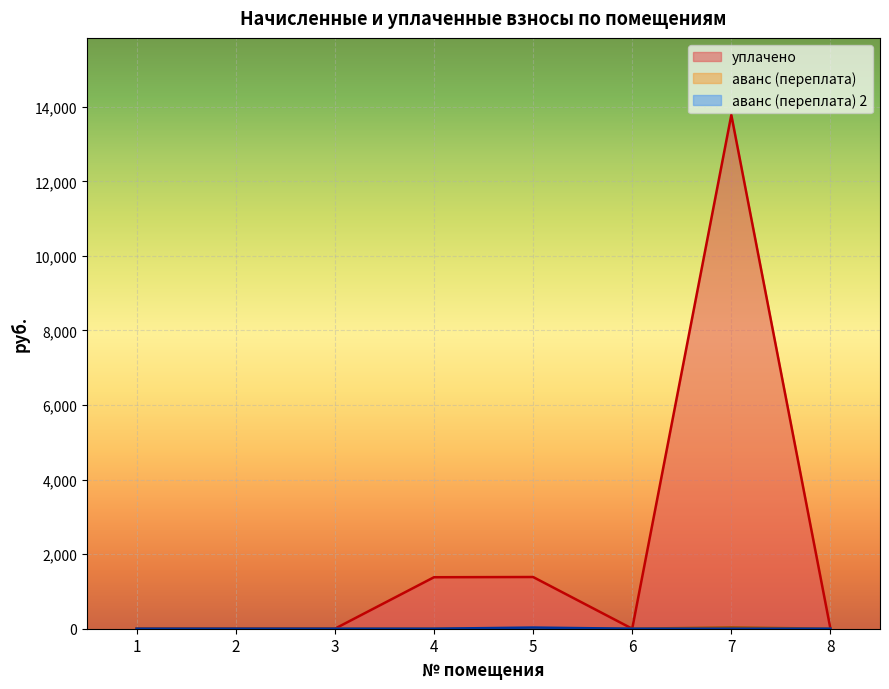

Reading left to right, list all the values displayed in this chart.

уплачено: 0.0	0.0	0.0	1381.0	1387.1	0.0	13781.1	0.0
аванс (переплата): 0.0	0.0	0.0	0.0	7.8	0.0	35.8	0.0
аванс (переплата) 2: 0.0	0.0	0.0	0.0	31.0	0.0	0.0	0.0